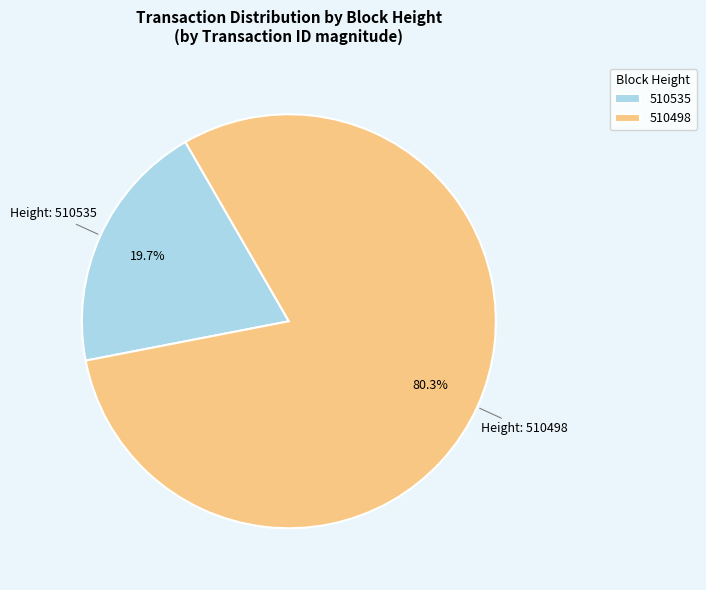

To the nearest percent, what percentage of the pie is 510498?

80%